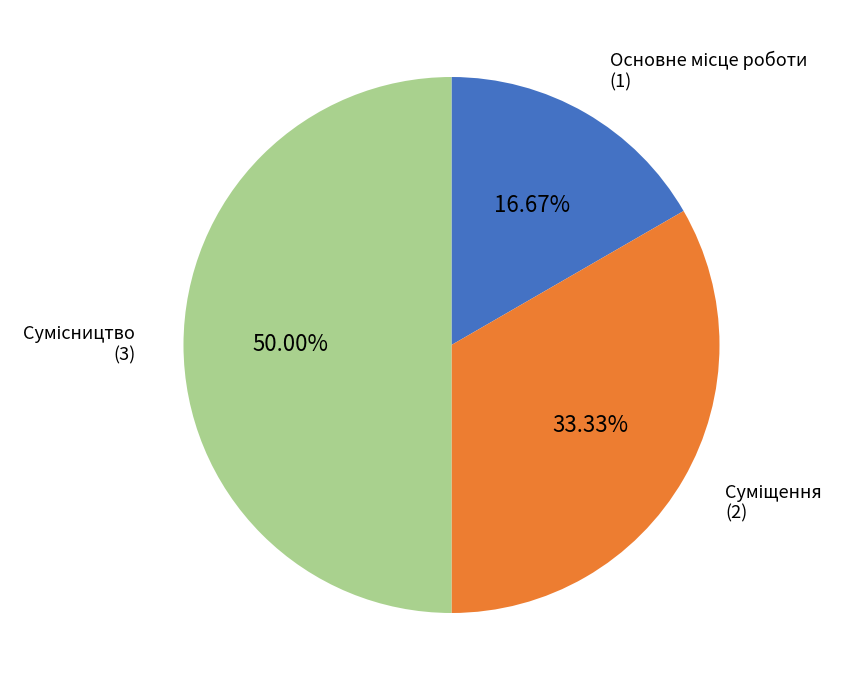

How many slices are in this pie chart?

3